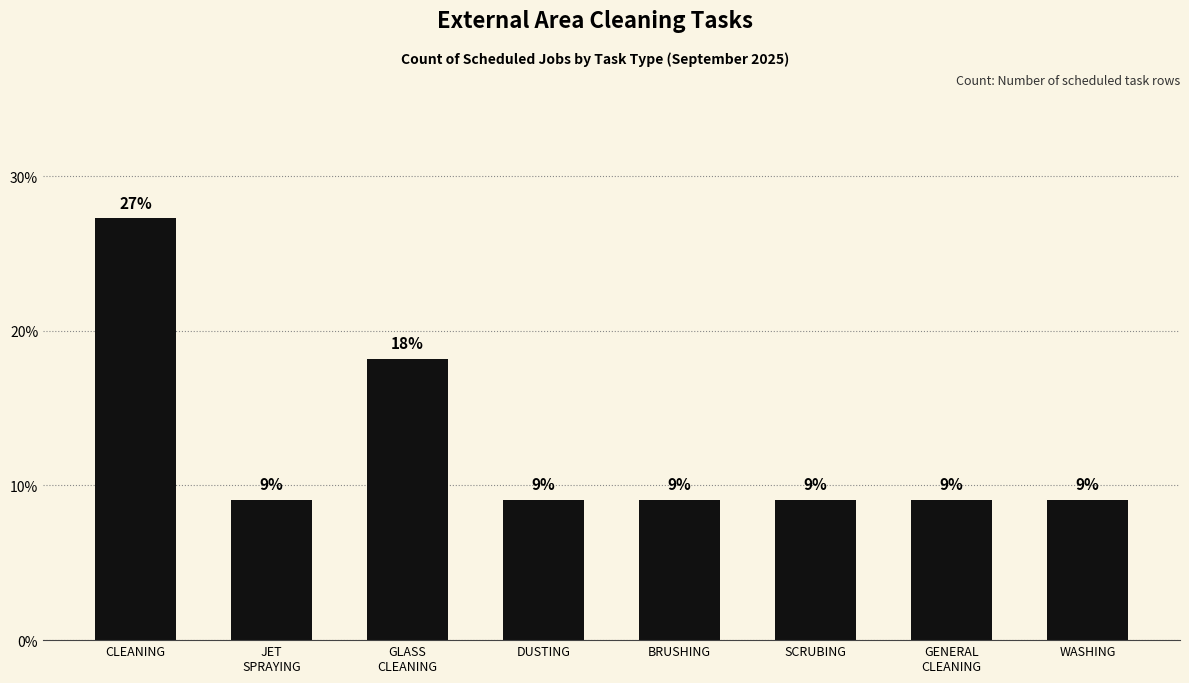

List the labels in order of value, smallest first.

JET
SPRAYING, DUSTING, BRUSHING, SCRUBING, GENERAL
CLEANING, WASHING, GLASS
CLEANING, CLEANING